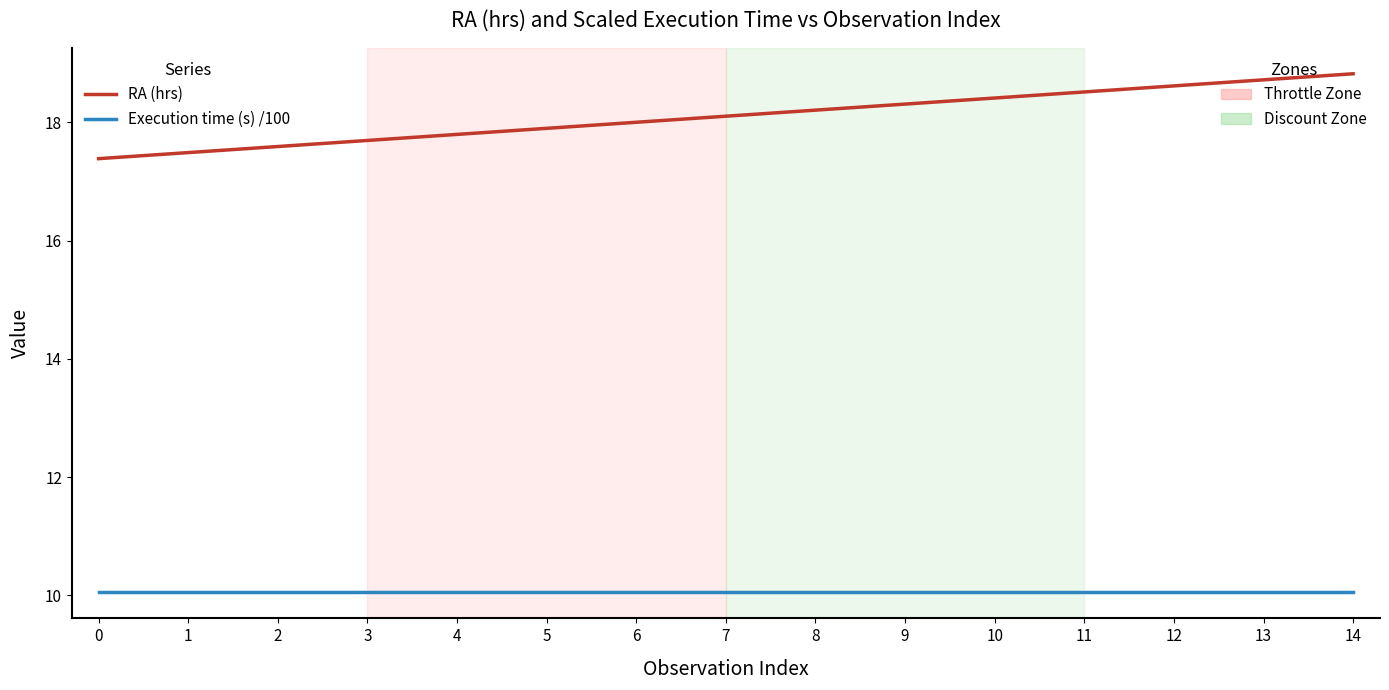

What is the spread (max minus min) of values at 1?

7.4